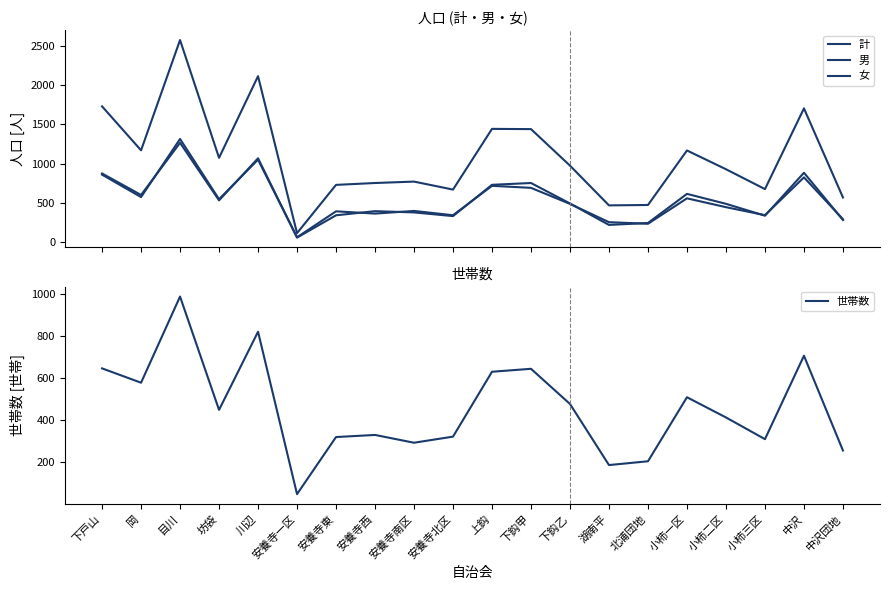

The value of 男 at 川辺 is 1067. True or false?

True